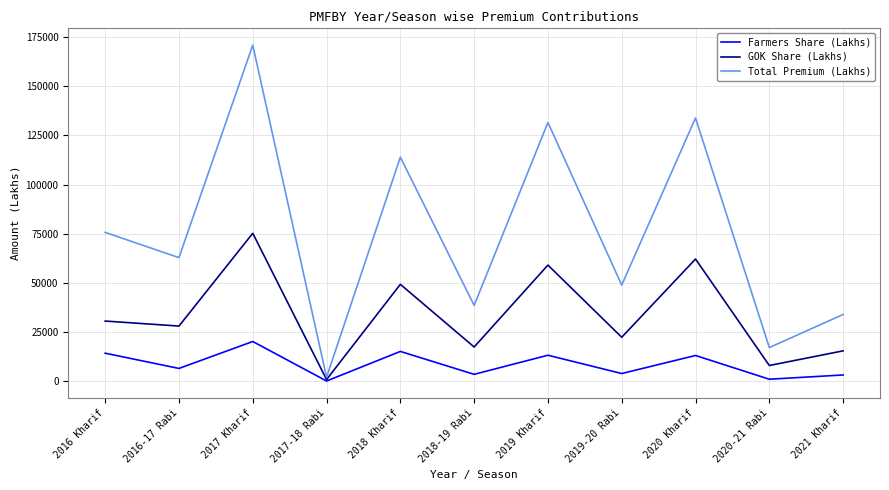

What is the highest value of the GOK Share (Lakhs) series?

75294.7